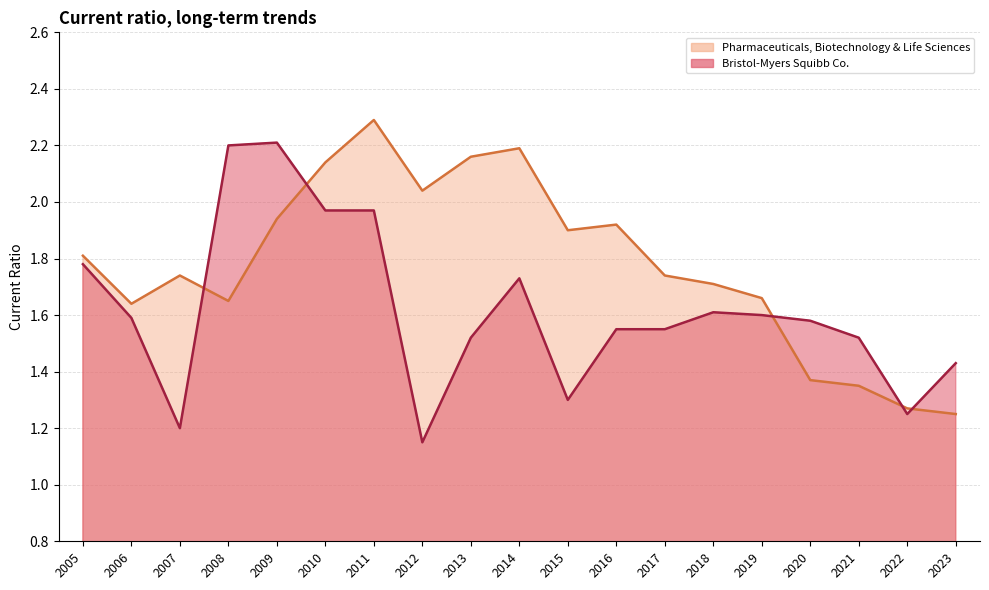

How many intersections are there between Pharmaceuticals, Biotechnology & Life Sciences and Bristol-Myers Squibb Co.?

5